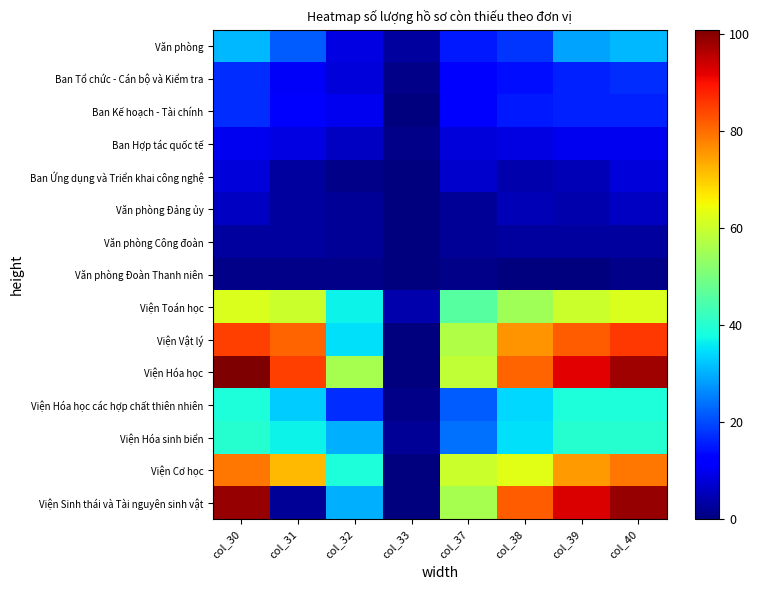

Reading right to left, what are all the values shown in this chart?

Văn phòng: col_40=31	col_39=29	col_38=18	col_37=15	col_33=3	col_32=9	col_31=22	col_30=31
Ban Tổ chức - Cán bộ và Kiểm tra: col_40=17	col_39=16	col_38=14	col_37=13	col_33=1	col_32=8	col_31=11	col_30=17
Ban Kế hoạch - Tài chính: col_40=16	col_39=16	col_38=15	col_37=13	col_33=0	col_32=10	col_31=13	col_30=17
Ban Hợp tác quốc tế: col_40=10	col_39=10	col_38=9	col_37=8	col_33=1	col_32=6	col_31=9	col_30=10
Ban Ứng dụng và Triển khai công nghệ: col_40=8	col_39=5	col_38=4	col_37=7	col_33=0	col_32=1	col_31=3	col_30=8
Văn phòng Đảng ủy: col_40=6	col_39=4	col_38=5	col_37=2	col_33=0	col_32=2	col_31=3	col_30=6
Văn phòng Công đoàn: col_40=3	col_39=3	col_38=3	col_37=2	col_33=0	col_32=2	col_31=3	col_30=3
Văn phòng Đoàn Thanh niên: col_40=1	col_39=0	col_38=0	col_37=1	col_33=0	col_32=1	col_31=1	col_30=1
Viện Toán học: col_40=62	col_39=60	col_38=55	col_37=46	col_33=4	col_32=37	col_31=60	col_30=62
Viện Vật lý: col_40=86	col_39=82	col_38=76	col_37=57	col_33=0	col_32=35	col_31=81	col_30=85
Viện Hóa học: col_40=98	col_39=92	col_38=81	col_37=59	col_33=0	col_32=56	col_31=85	col_30=101
Viện Hóa học các hợp chất thiên nhiên: col_40=39	col_39=39	col_38=34	col_37=22	col_33=1	col_32=17	col_31=33	col_30=39
Viện Hóa sinh biển: col_40=40	col_39=40	col_38=35	col_37=24	col_33=2	col_32=30	col_31=37	col_30=40
Viện Cơ học: col_40=79	col_39=75	col_38=63	col_37=60	col_33=0	col_32=39	col_31=72	col_30=79
Viện Sinh thái và Tài nguyên sinh vật: col_40=99	col_39=93	col_38=82	col_37=56	col_33=0	col_32=30	col_31=2	col_30=99